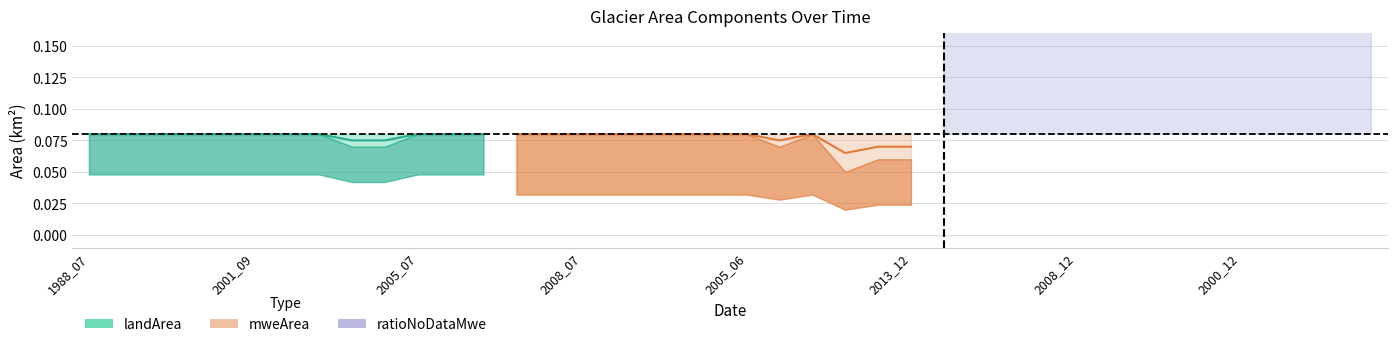

Reading left to right, list all the values displayed in this chart.

landArea: 0.1	0.1	0.1	0.1	0.1	0.1	0.1	0.1	0.1	0.1	0.1	0.1	0.1	0.1	0.1	0.1	0.1	0.1	0.1	0.1	0.1	0.1	0.1	0.1	0.1	0.1	0.1	0.1	0.0	0.0	0.0	0.0	0.0	0.0	0.0	0.0	0.0	0.0	0.0	0.0
mweArea: 0.1	0.1	0.1	0.1	0.1	0.1	0.1	0.1	0.1	0.1	0.1	0.1	0.1	0.1	0.1	0.1	0.1	0.1	0.1	0.1	0.1	0.1	0.1	0.1	0.1	0.1	0.1	0.1	0.1	0.1	0.1	0.1	0.1	0.1	0.1	0.1	0.1	0.1	0.1	0.1
ratioNoDataMwe: 0.0	0.0	0.0	0.0	0.0	0.0	0.0	0.0	0.0	0.0	0.0	0.0	0.0	0.0	0.0	0.0	0.0	0.0	0.0	0.0	0.0	0.0	0.0	0.2	0.2	0.2	0.4	0.4	0.5	0.5	0.5	0.5	0.5	0.5	0.6	0.6	0.6	0.6	0.6	0.6